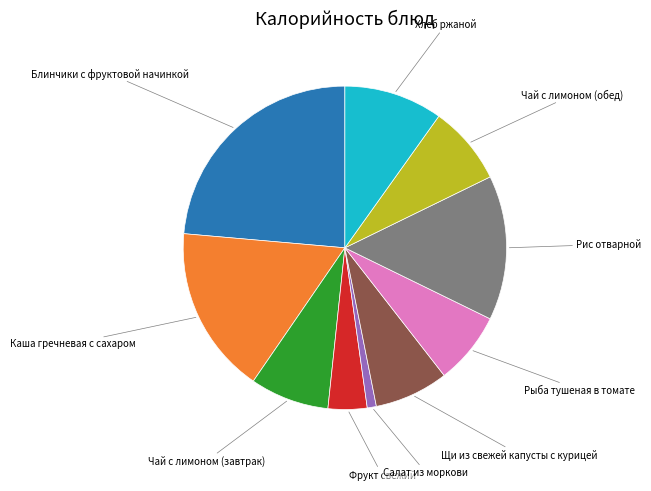

Does any single category account for the majority?

No